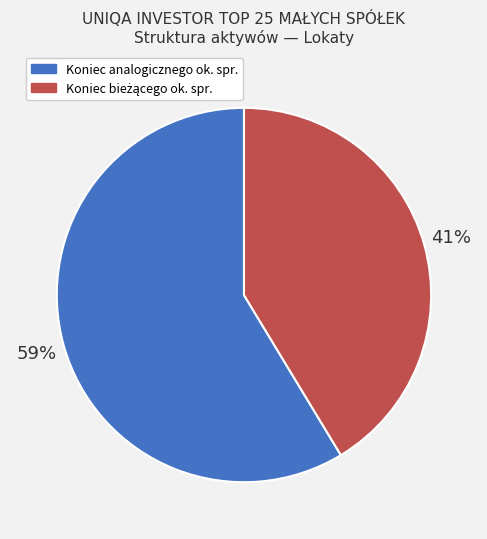

To the nearest percent, what is the average slice percentage?

50%